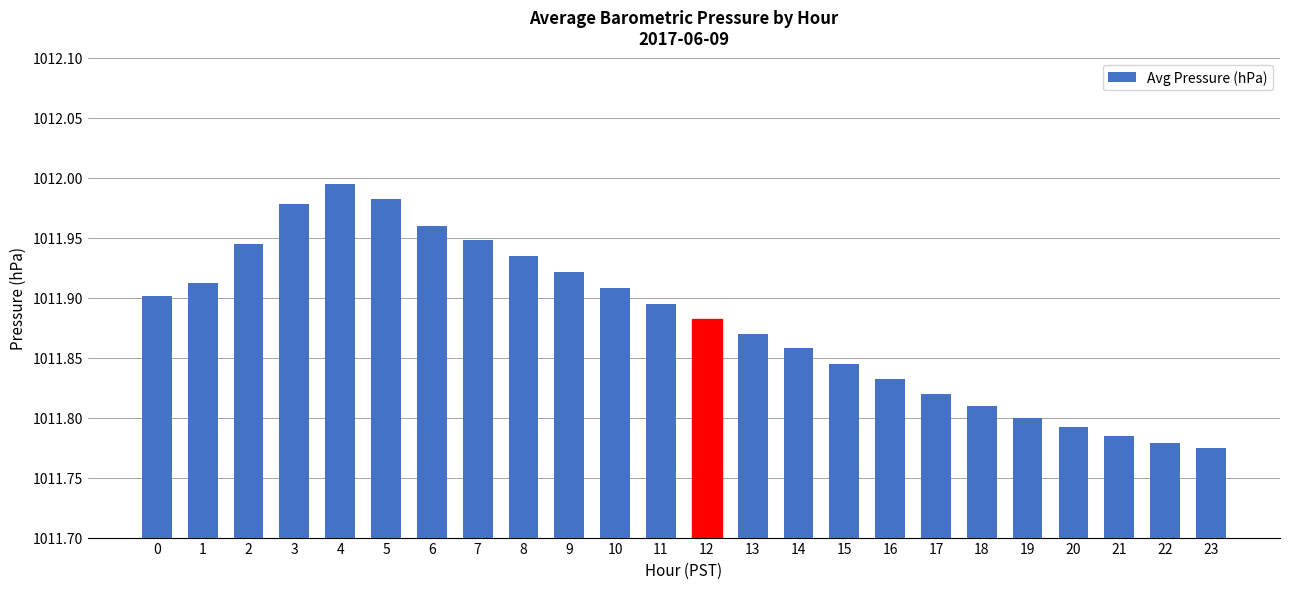

What is the sum of all values?

24285.1